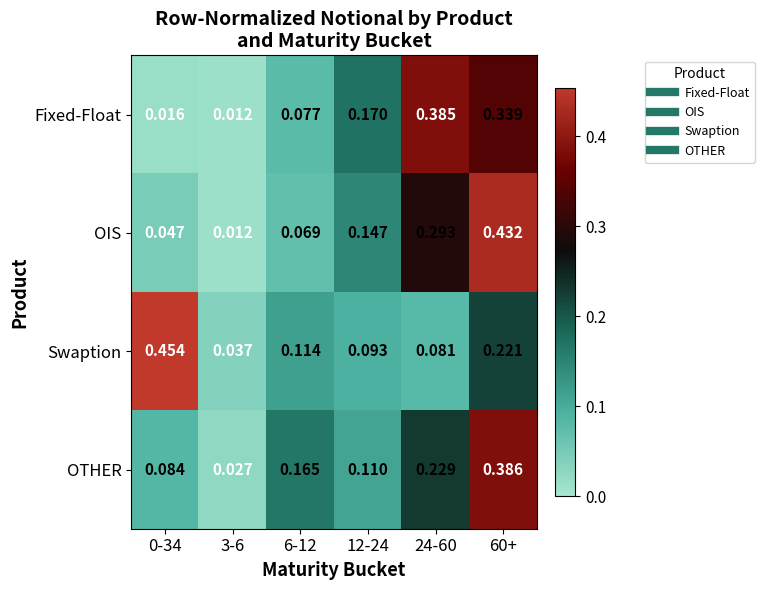

Is the value of Swaption at 6-12 greater than the value of OTHER at 12-24?

Yes